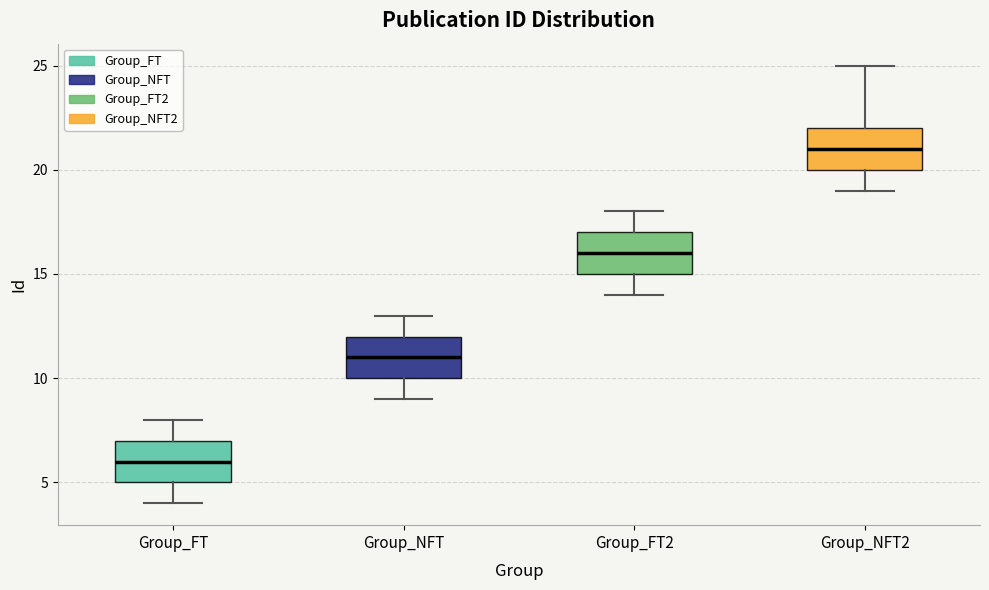

Reading left to right, read every box against the y-axis: the position of its median line, the range the box covers, and the ends of its whiskers. The values are not printed on the chart, so give them approximately, as read against the axis.

Group_FT: median 6, box 5 to 7, whiskers 4 to 8
Group_NFT: median 11, box 10 to 12, whiskers 9 to 13
Group_FT2: median 16, box 15 to 17, whiskers 14 to 18
Group_NFT2: median 21, box 20 to 22, whiskers 19 to 25